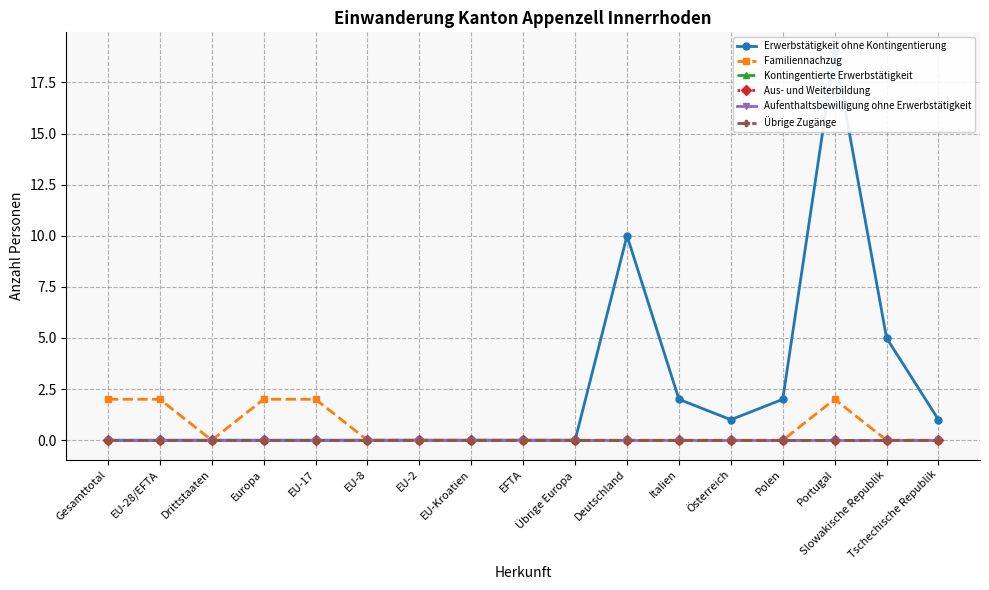

Is the value of Aus- und Weiterbildung at EU-17 greater than the value of Kontingentierte Erwerbstätigkeit at EU-2?

No